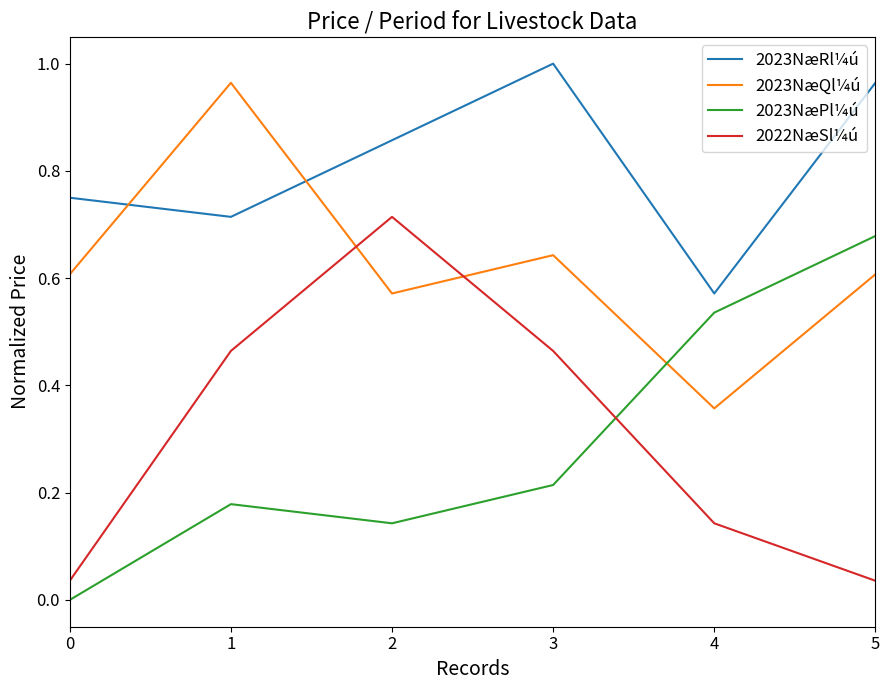

Is it true that 2023NæQl¼ú equals 1.0 at 1?

True